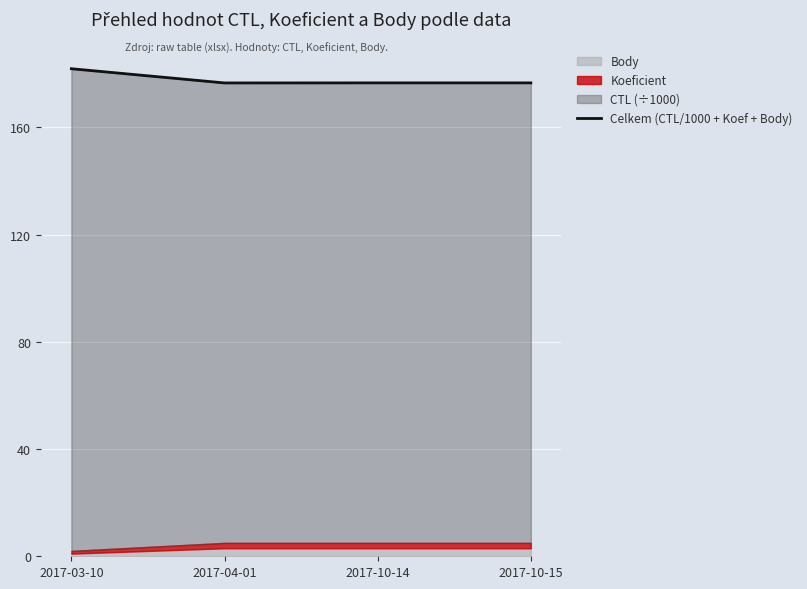

How many points are lower than both their immediate neighbors (excluding endpoints)?

1